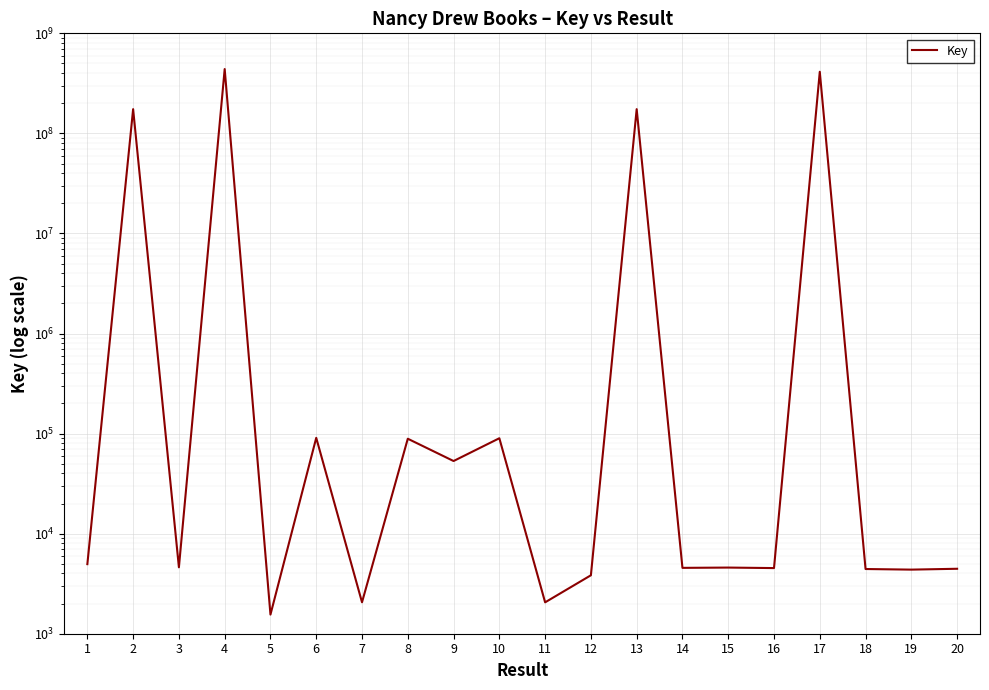

Rank the categories by value from highest to lowest.

4, 17, 2, 13, 6, 10, 8, 9, 1, 3, 15, 14, 16, 20, 18, 19, 12, 7, 11, 5